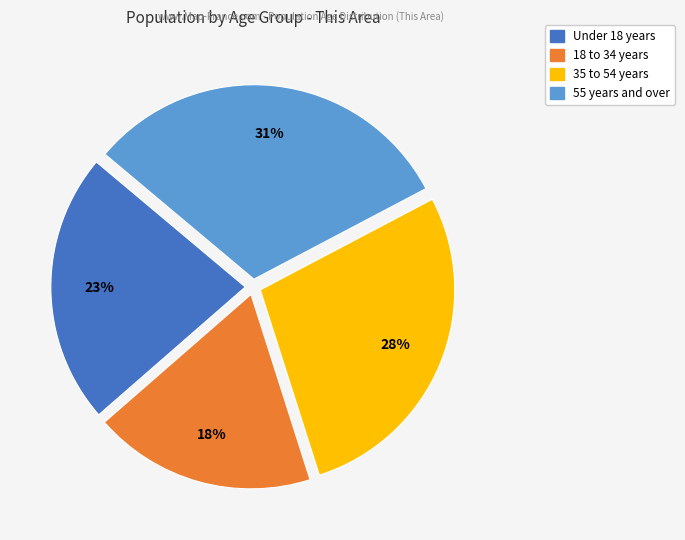

Is there any slice that represents more than half of the pie?

No